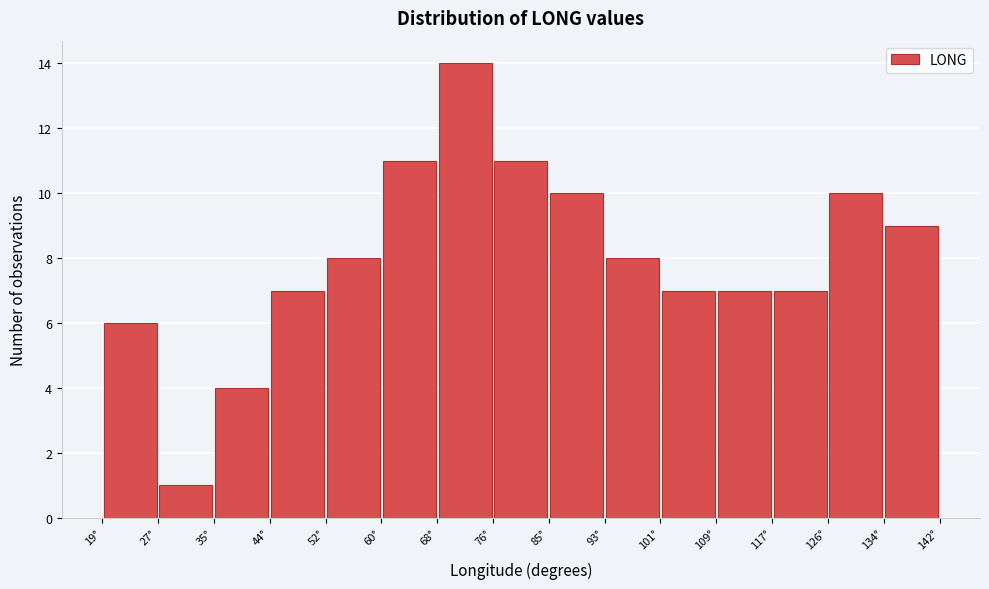

Which range on the x-axis has the tallest bar?

68.2 to 76.4